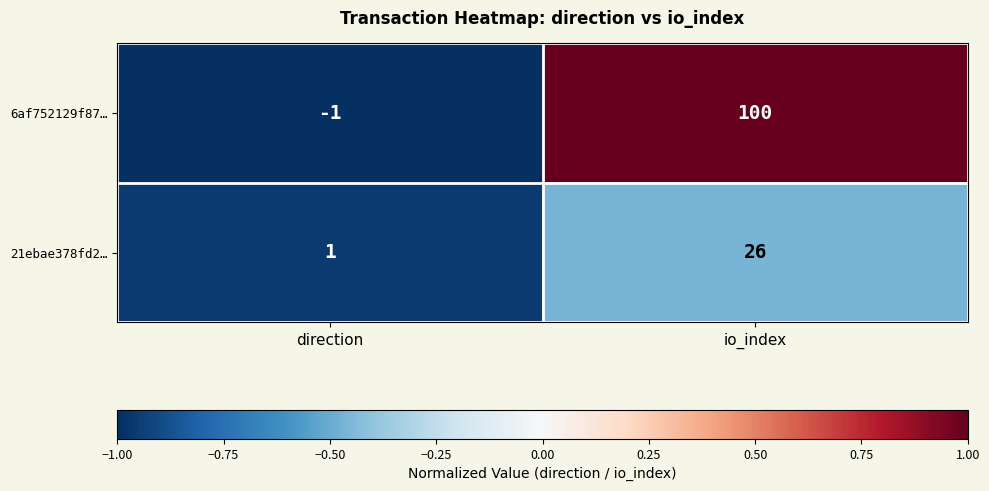

Between direction and io_index, which series saw the biggest shift?

6af752129f87…